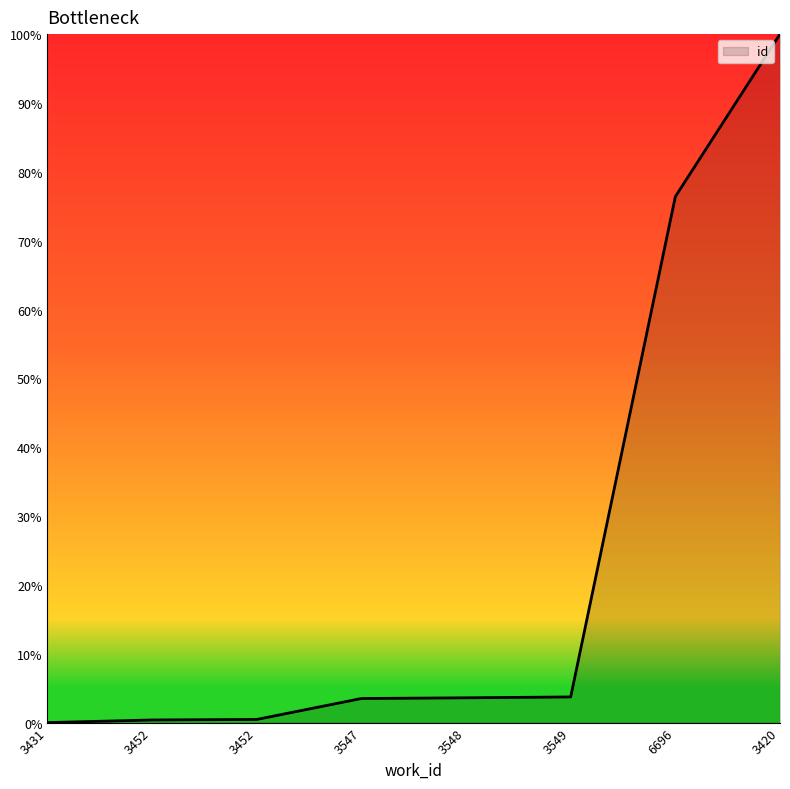

What is the sum of the values at 3549 and 3420?

103.7